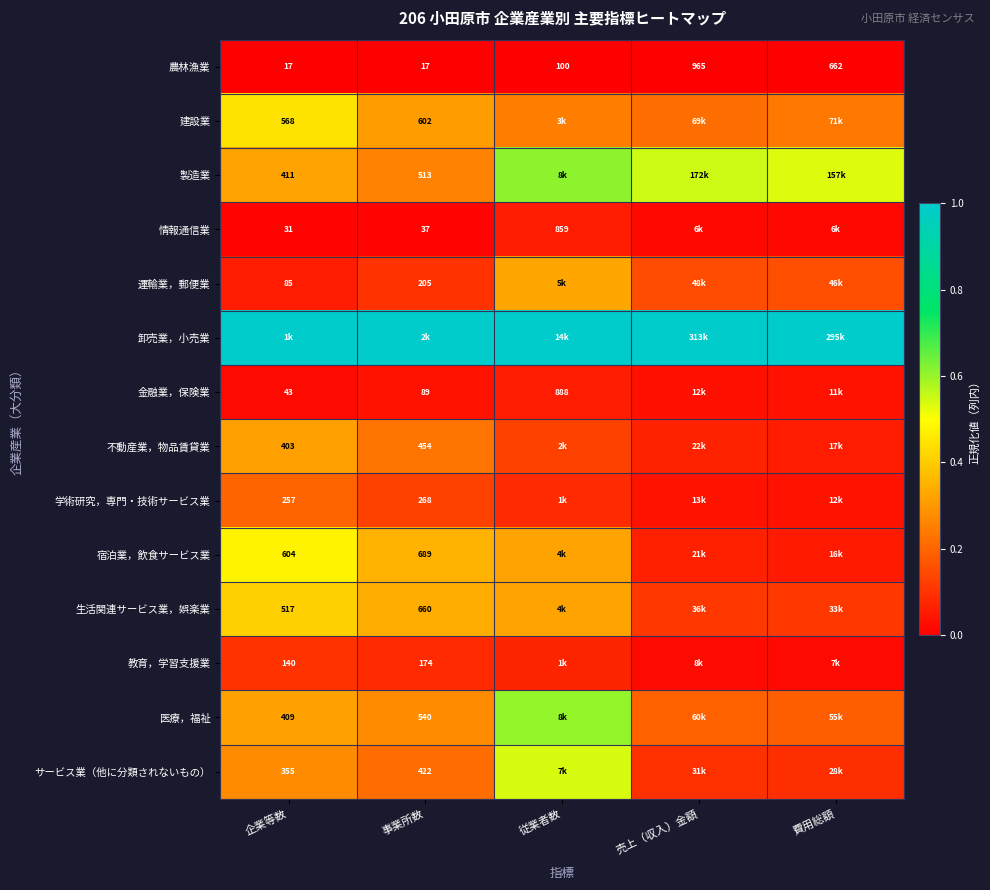

Count the 建設業 values in the range 0 to 1.

5